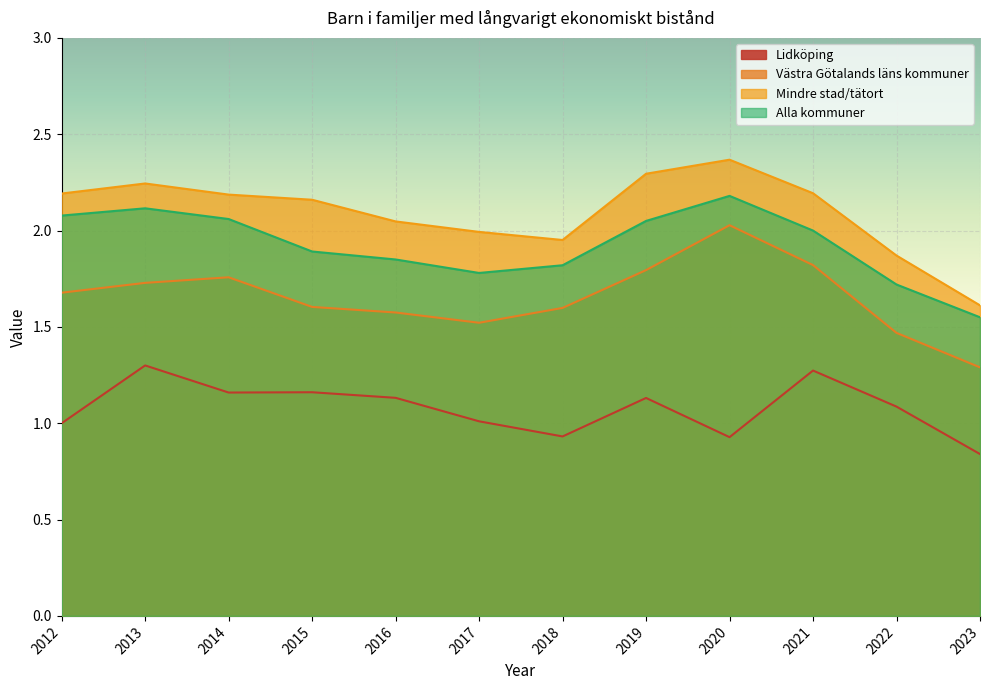

True or false: Mindre stad/tätort and Alla kommuner cross at least once.

False